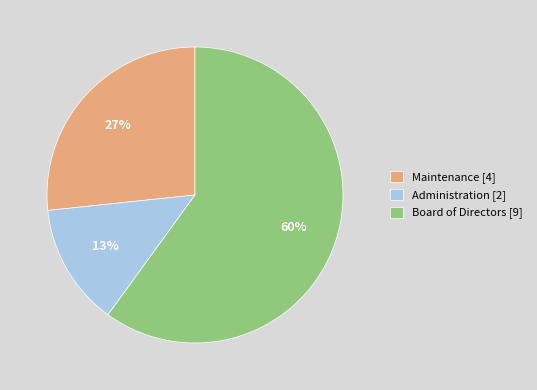

What is the majority slice?

Board of Directors